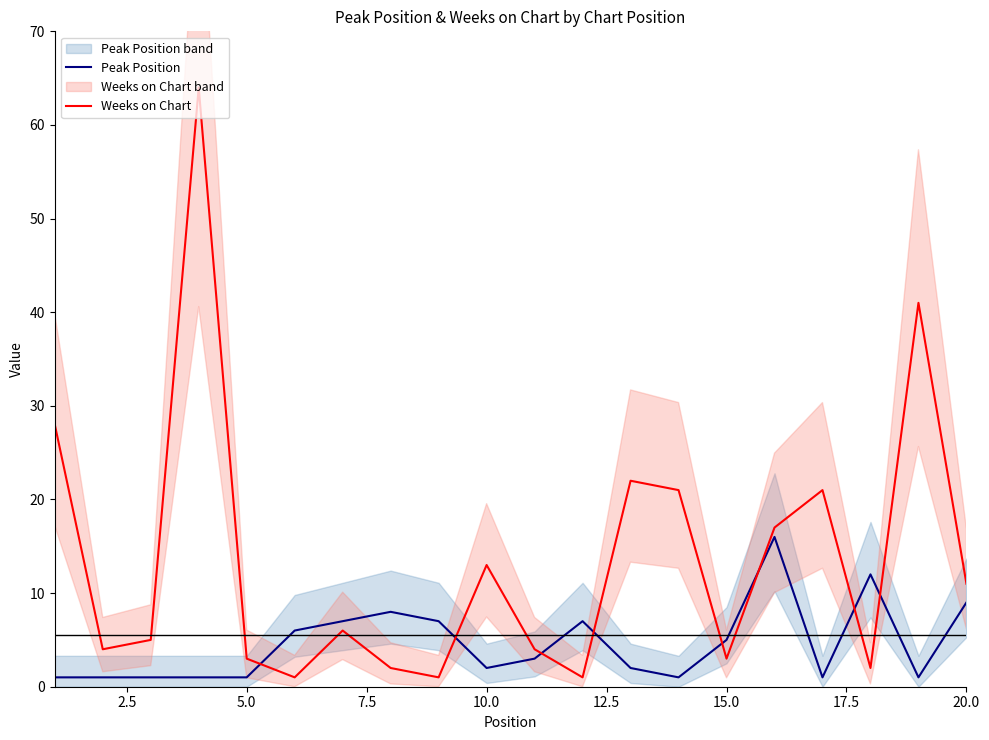

In Weeks on Chart, how many points are lower than both neighbors (excluding endpoints)?

6